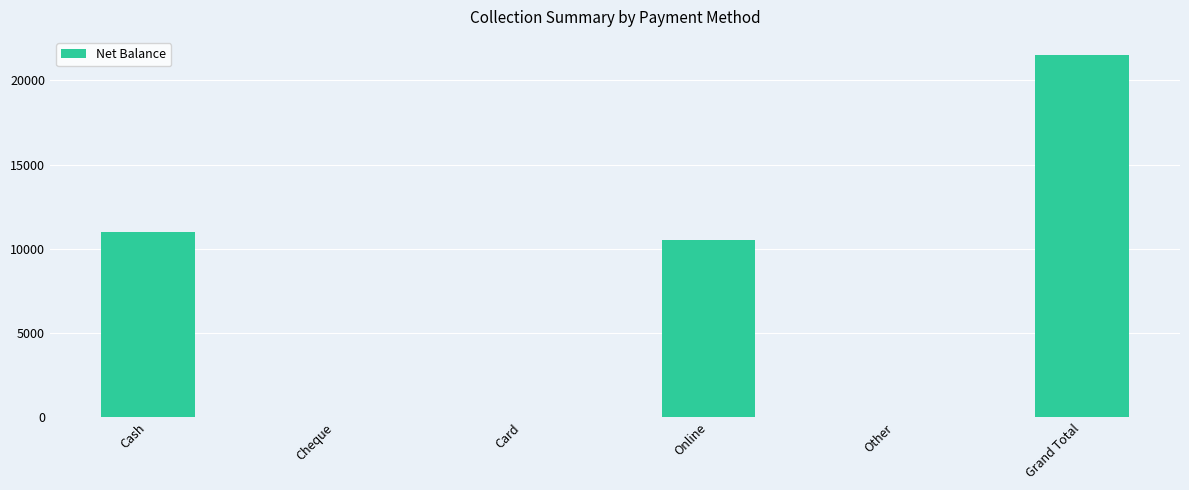

Is it true that the value at Cash is 11001?

True